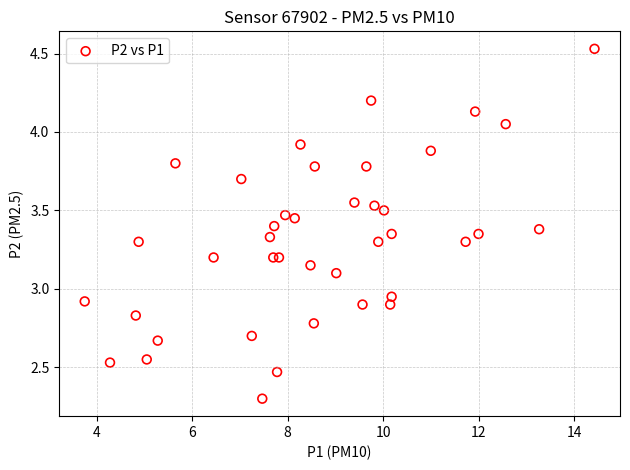

What is the range of X values (max minus min)?

10.7